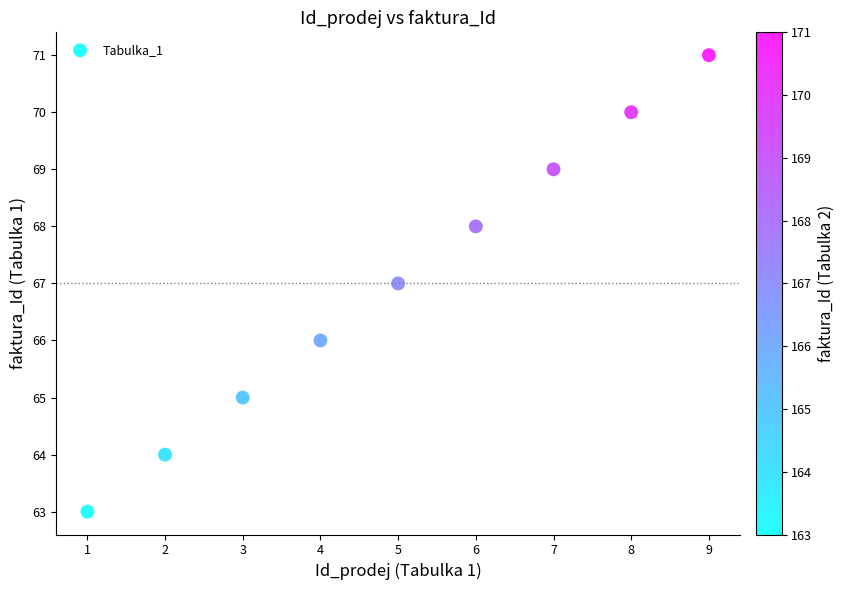

What is the average Y value?

67